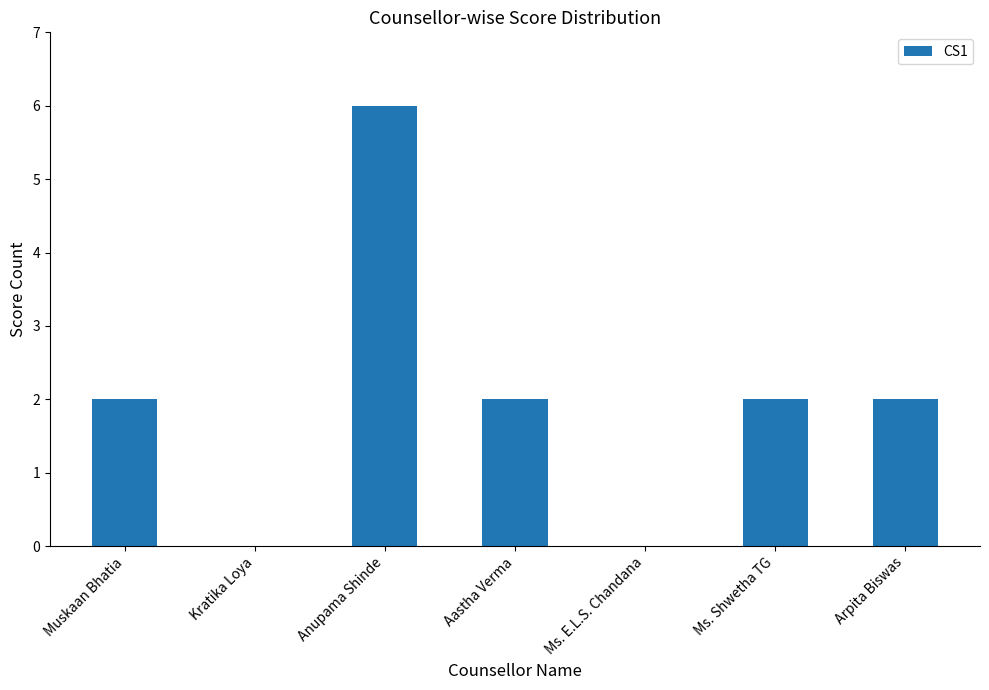

What is the ratio of the value at Muskaan Bhatia to the value at Ms. Shwetha TG?

1.0